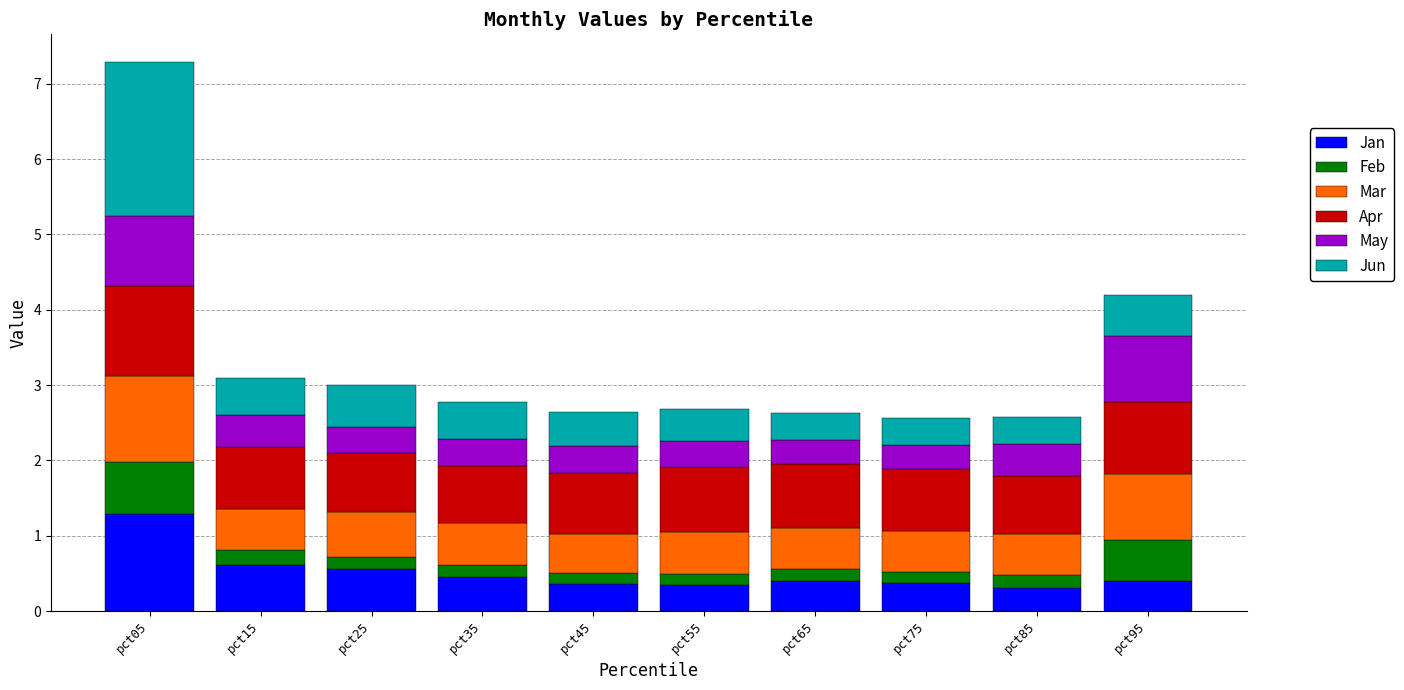

At which category is the sum across all series the highest?

pct05